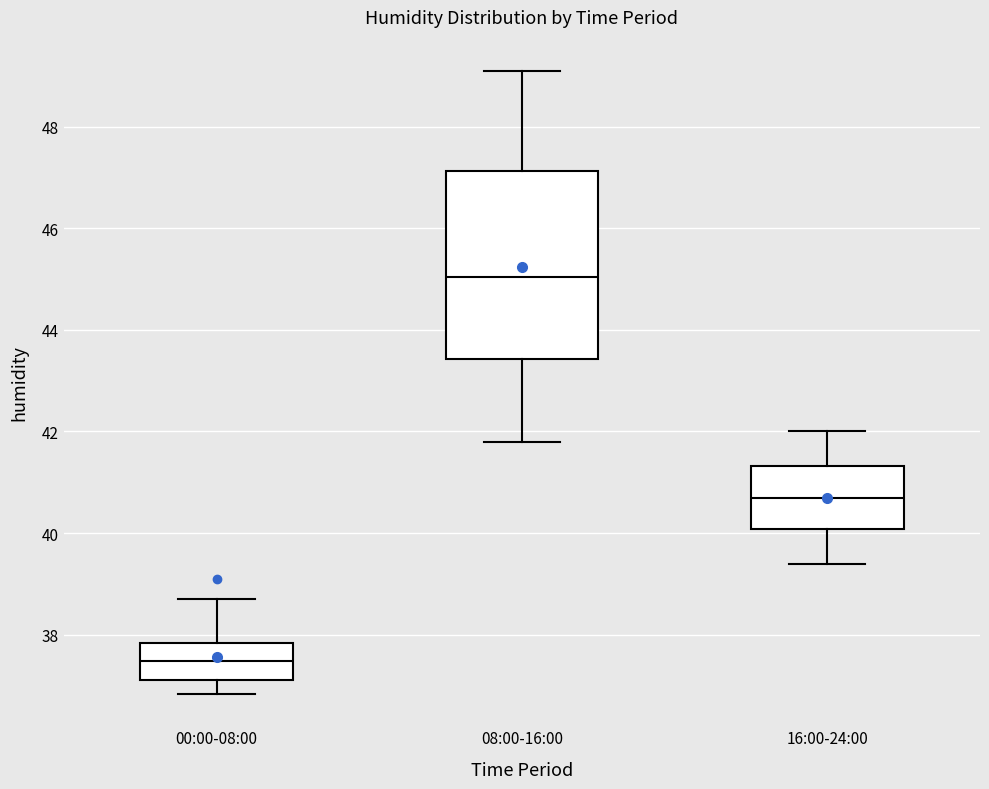

Which box has the lowest median line?

00:00-08:00